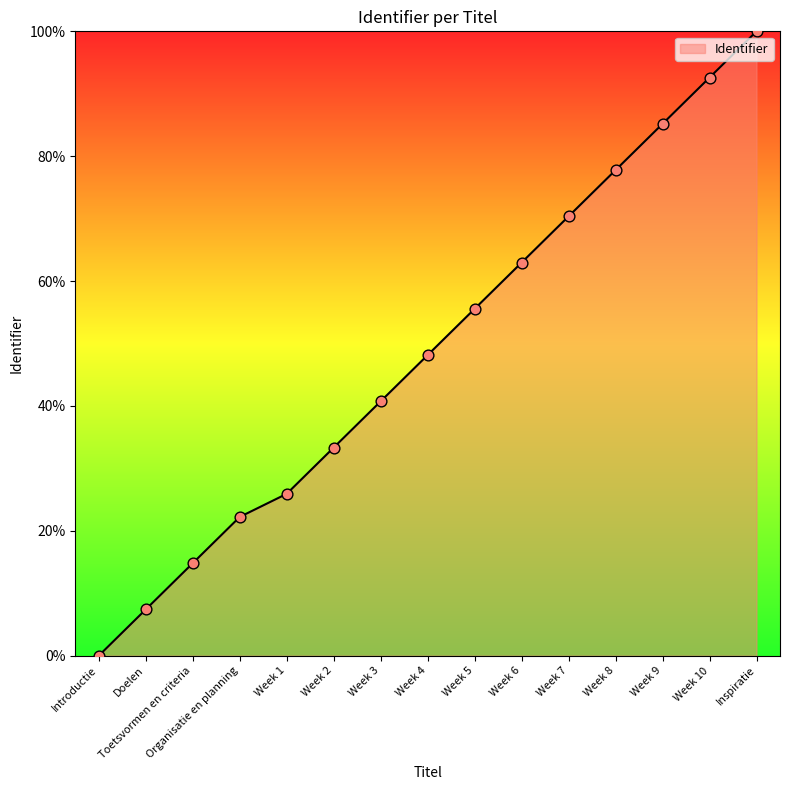

Which has a higher value, Week 2 or Week 8?

Week 8